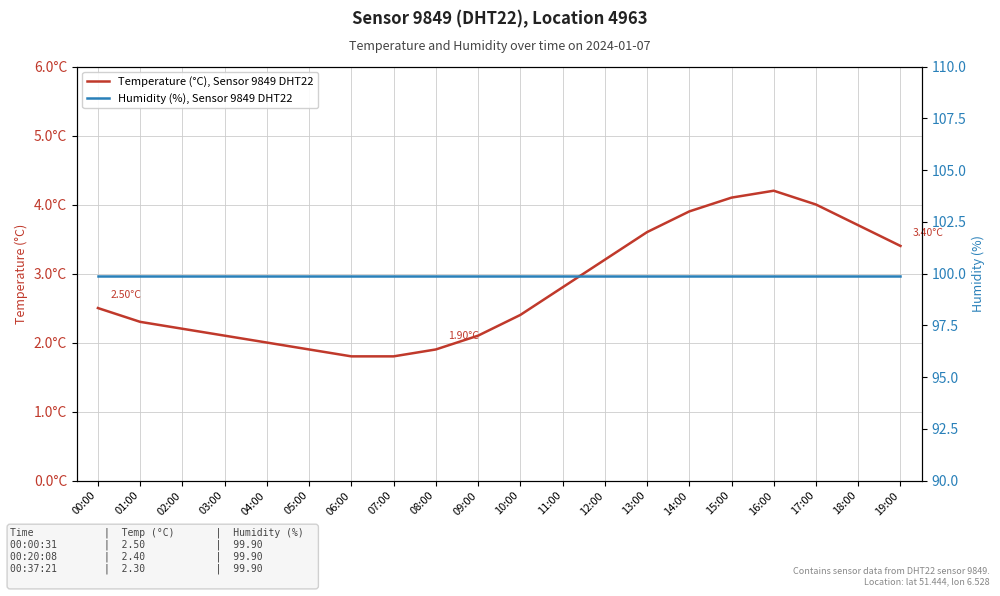

At how many categories does at least one series exceed 4?

20